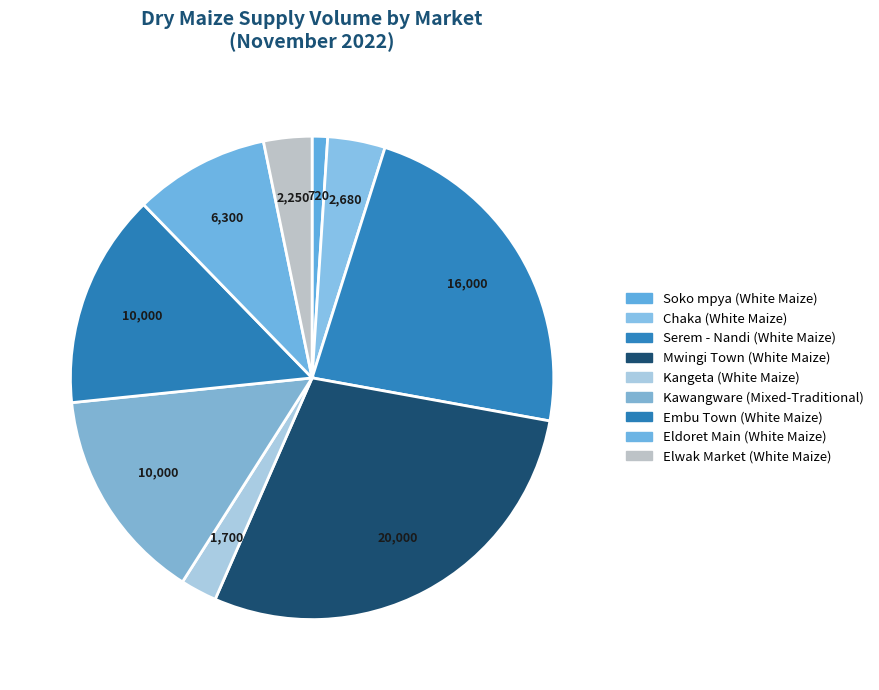

Count the number of slices in the pie.

9